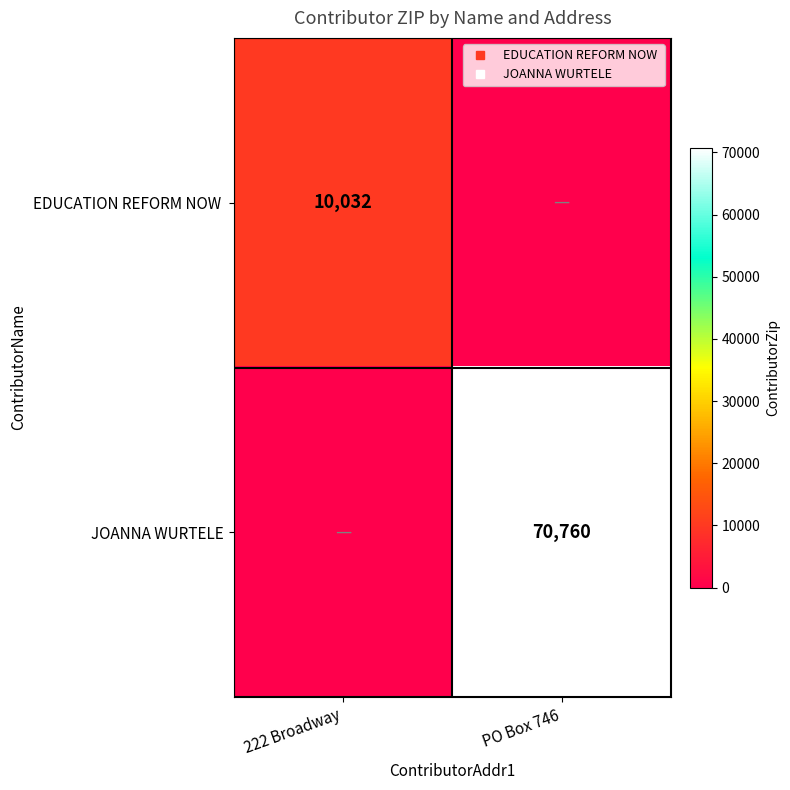

Which category has the lowest value in the JOANNA WURTELE series?

222 Broadway